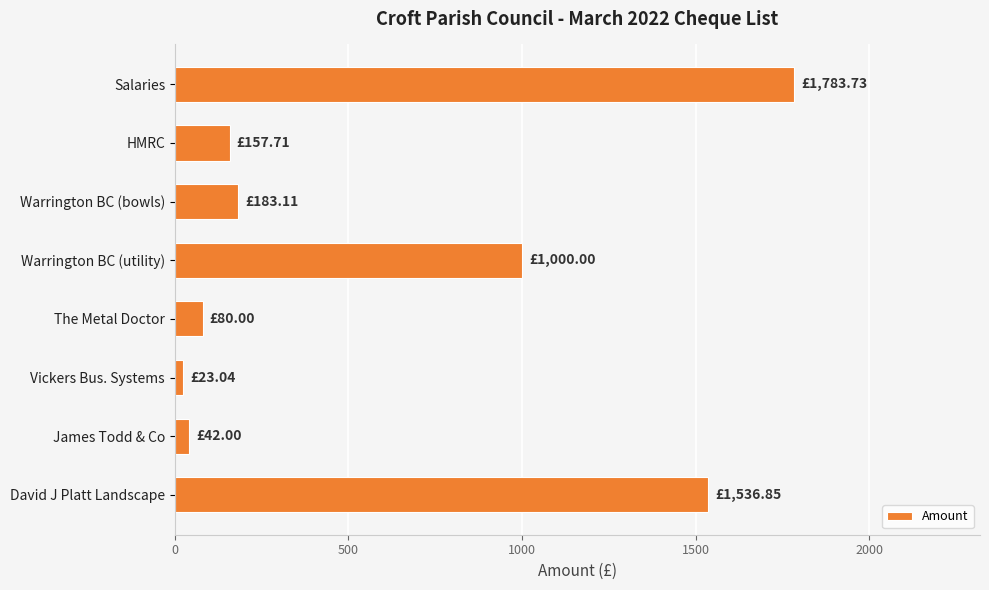

What is the sum of the values at Salaries and The Metal Doctor?

1863.7